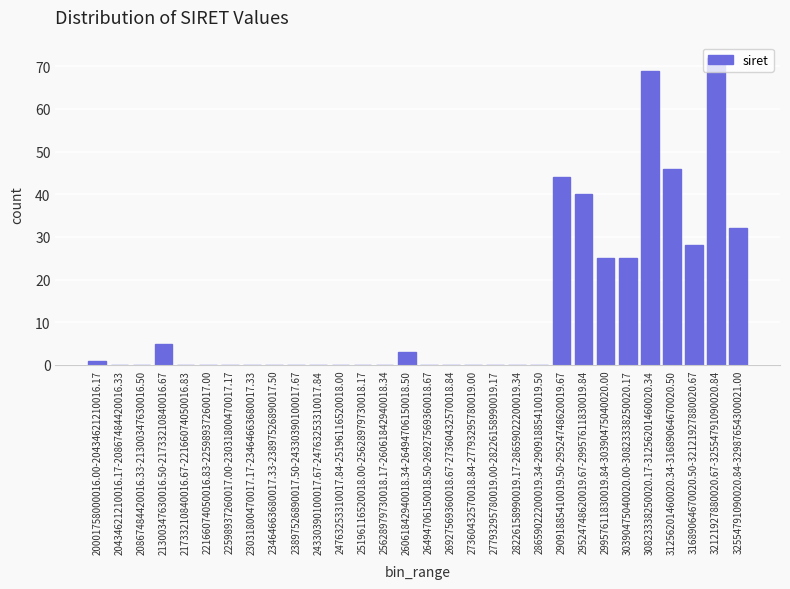

What is the maximum value shown in the chart?

72